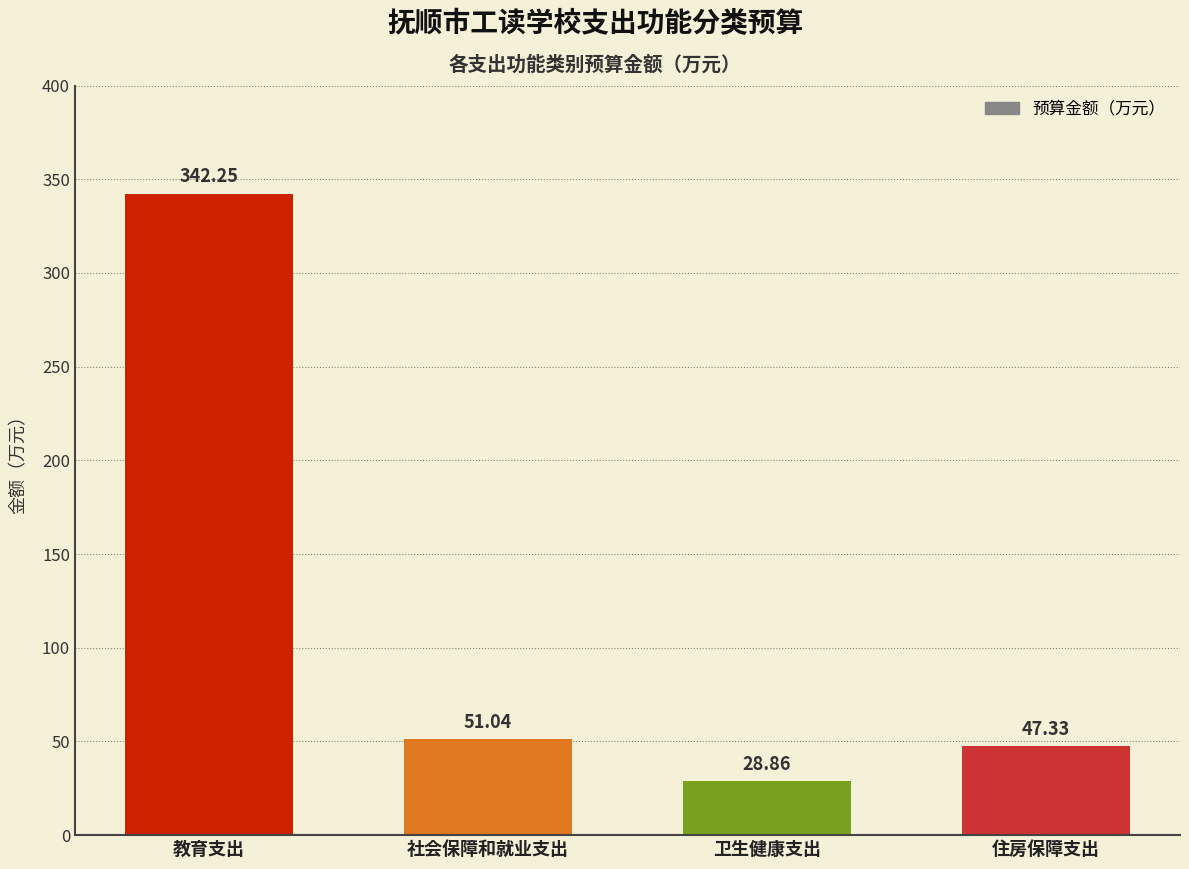

What is the difference between the values at 教育支出 and 社会保障和就业支出?

291.2